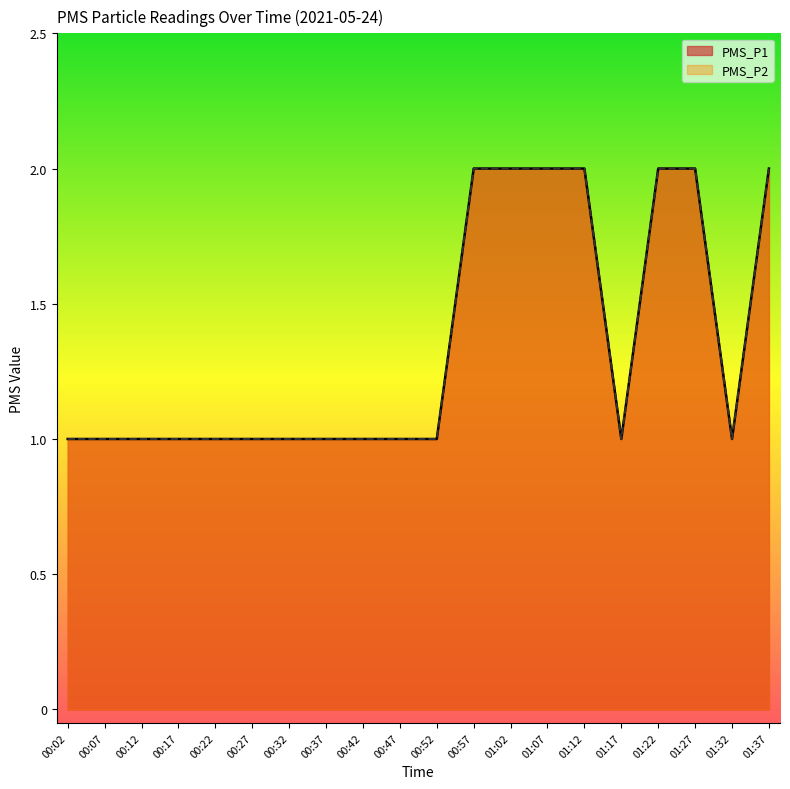

What is the maximum value for PMS_P2?

2